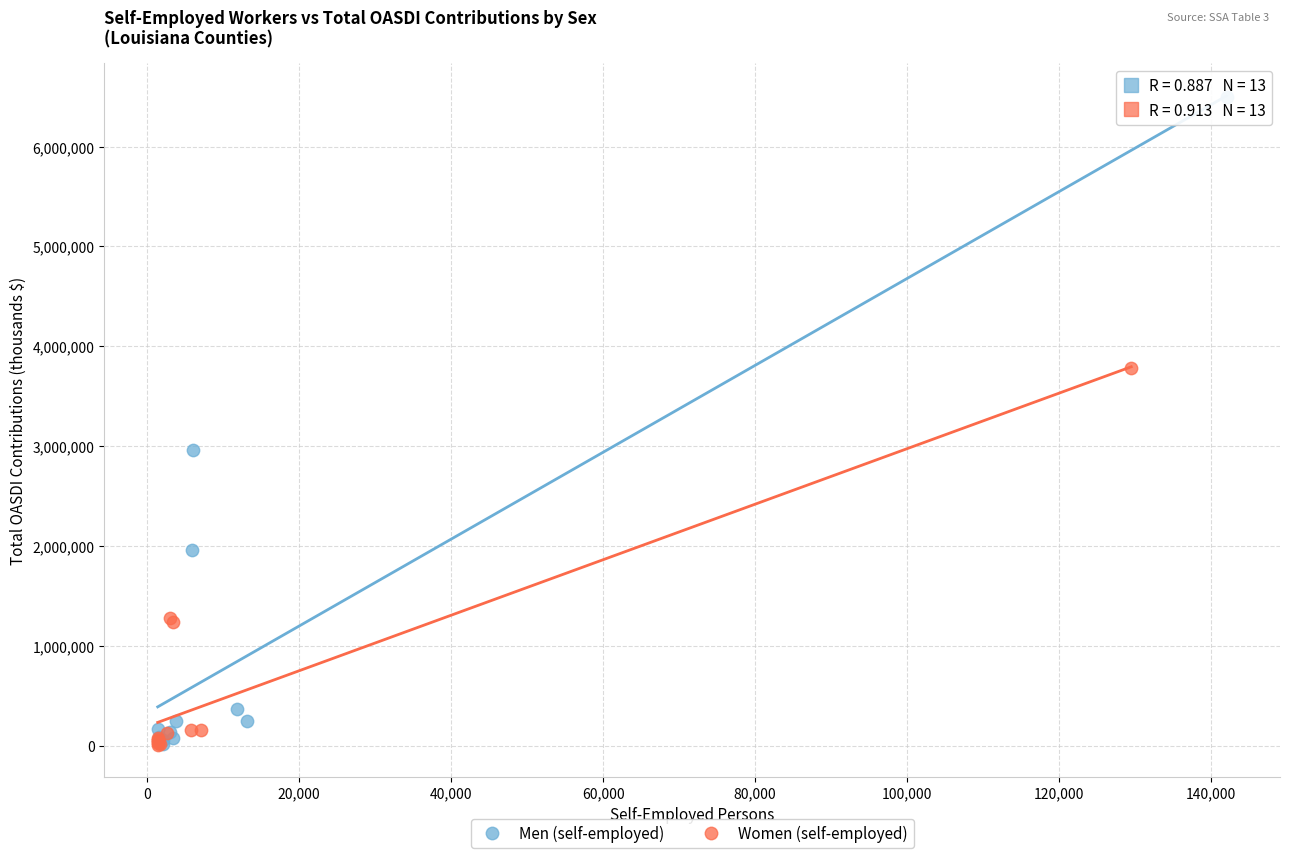

What are all the series names shown in the legend?

Men (self-employed), Women (self-employed)